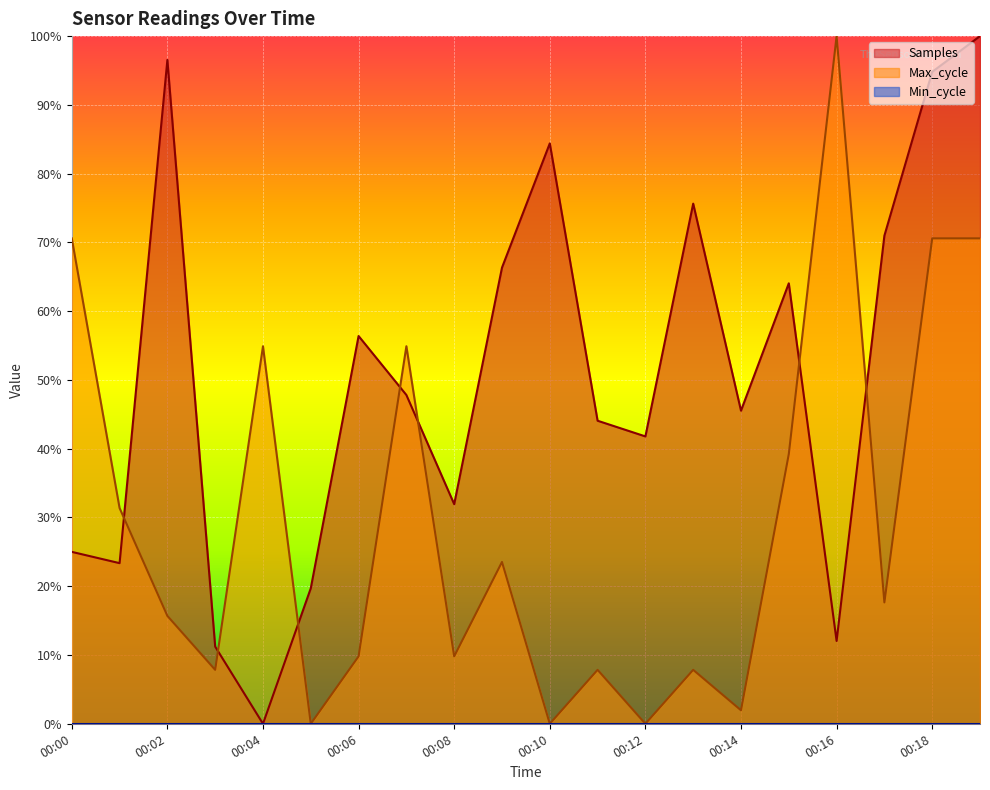

What is the average value of the Max_cycle series?

0.3